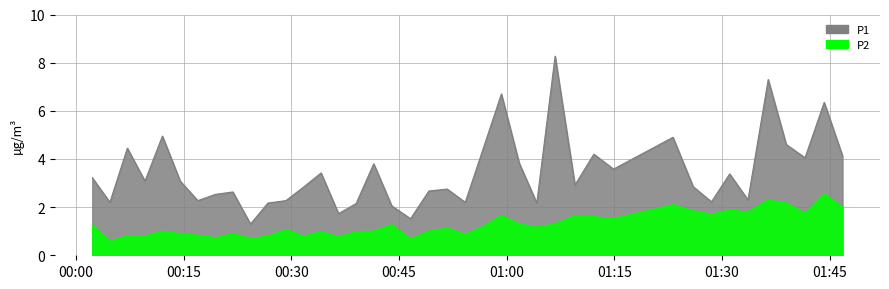

What is the smallest value displayed?

0.6